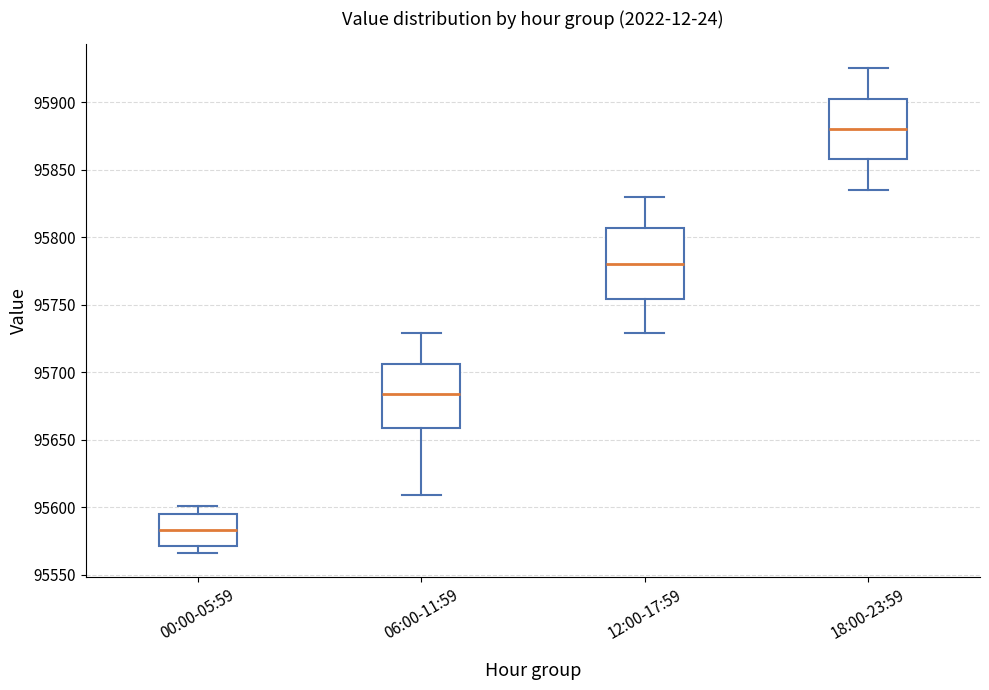

Which box has the lowest median line?

00:00-05:59